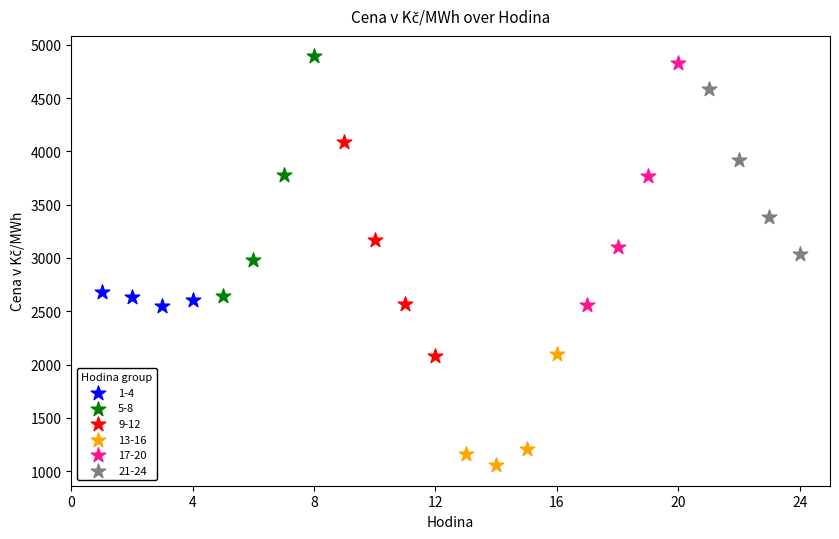

Which series reaches the maximum Y coordinate?

5-8